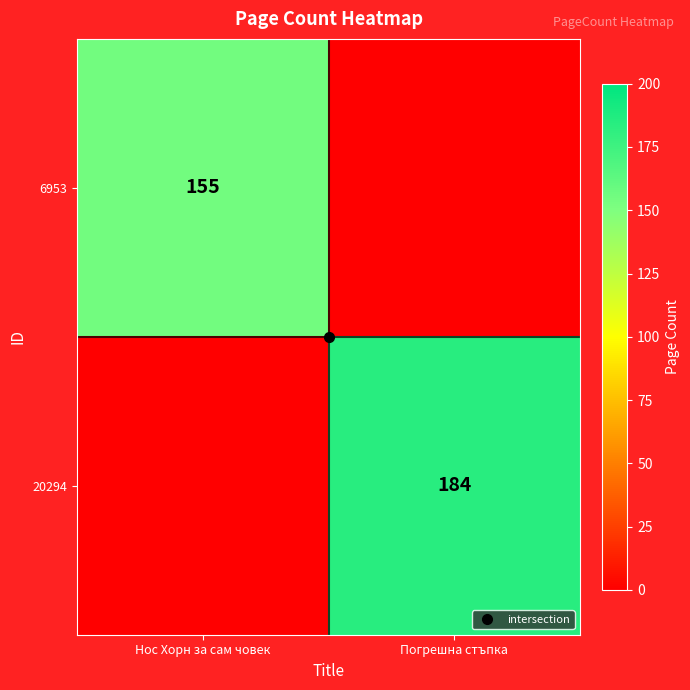

What is the total value across all series at Нос Хорн за сам човек?

155